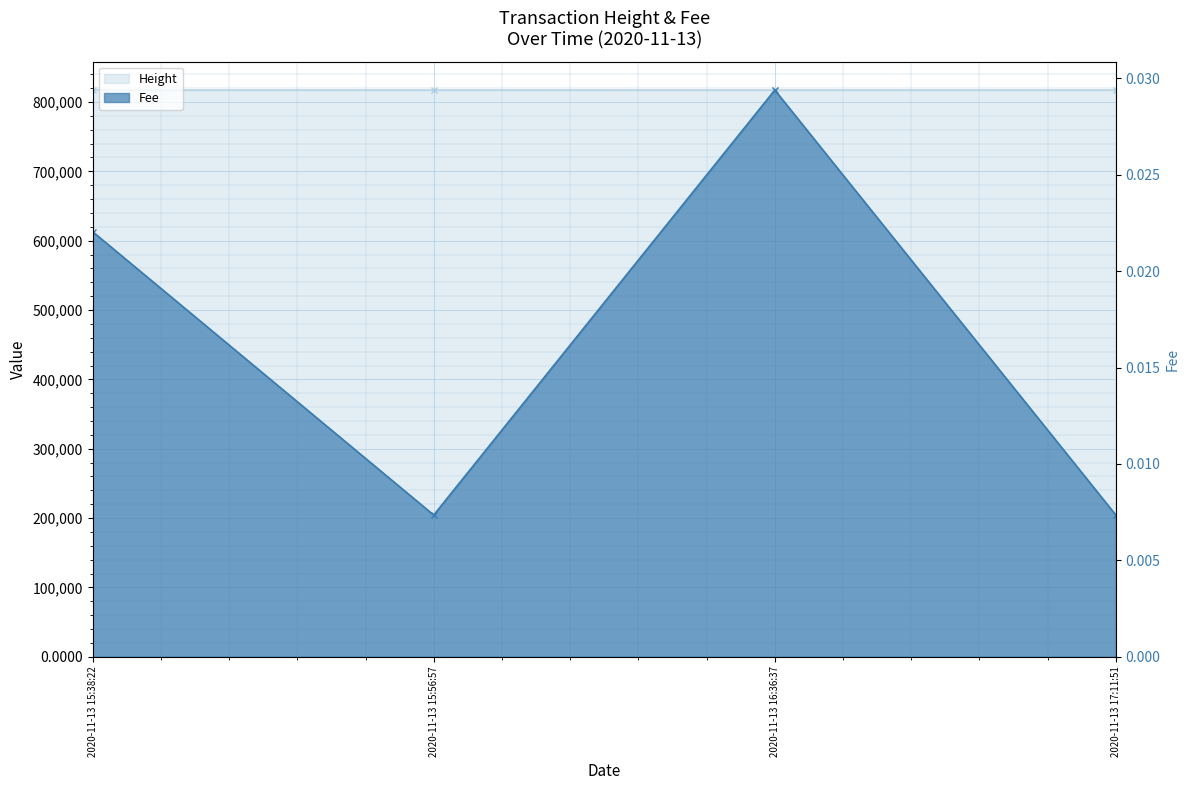

How many Height values are between 817262 and 817281?

3